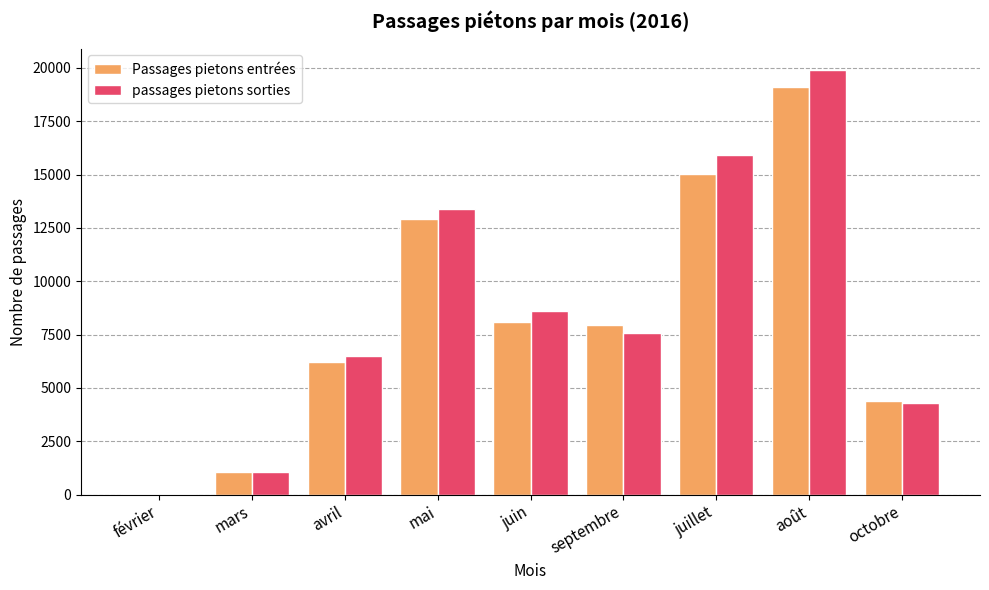

Which label corresponds to the largest value in the chart?

août